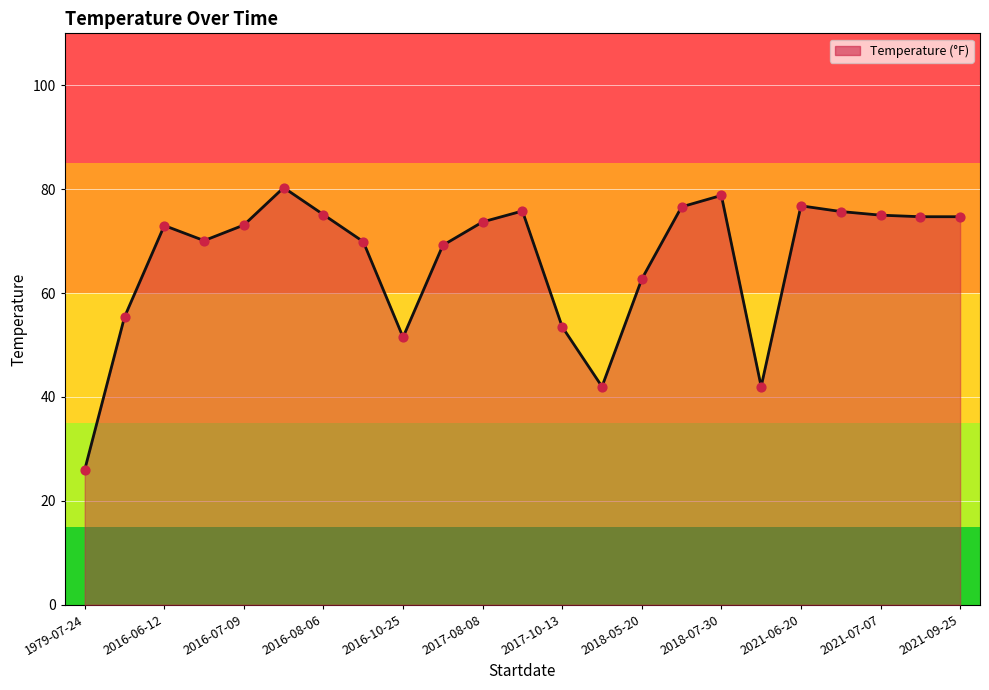

What is the smallest value displayed?

26.0